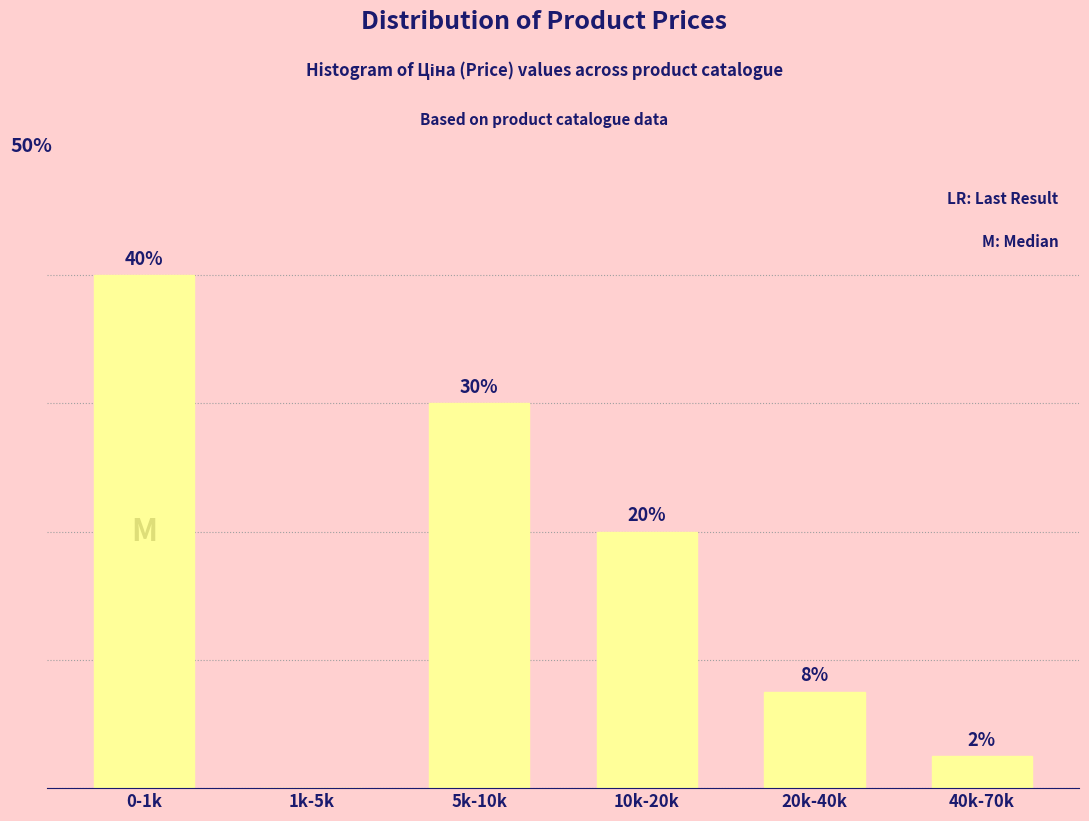

Where does the data first go above 20?

0-1k